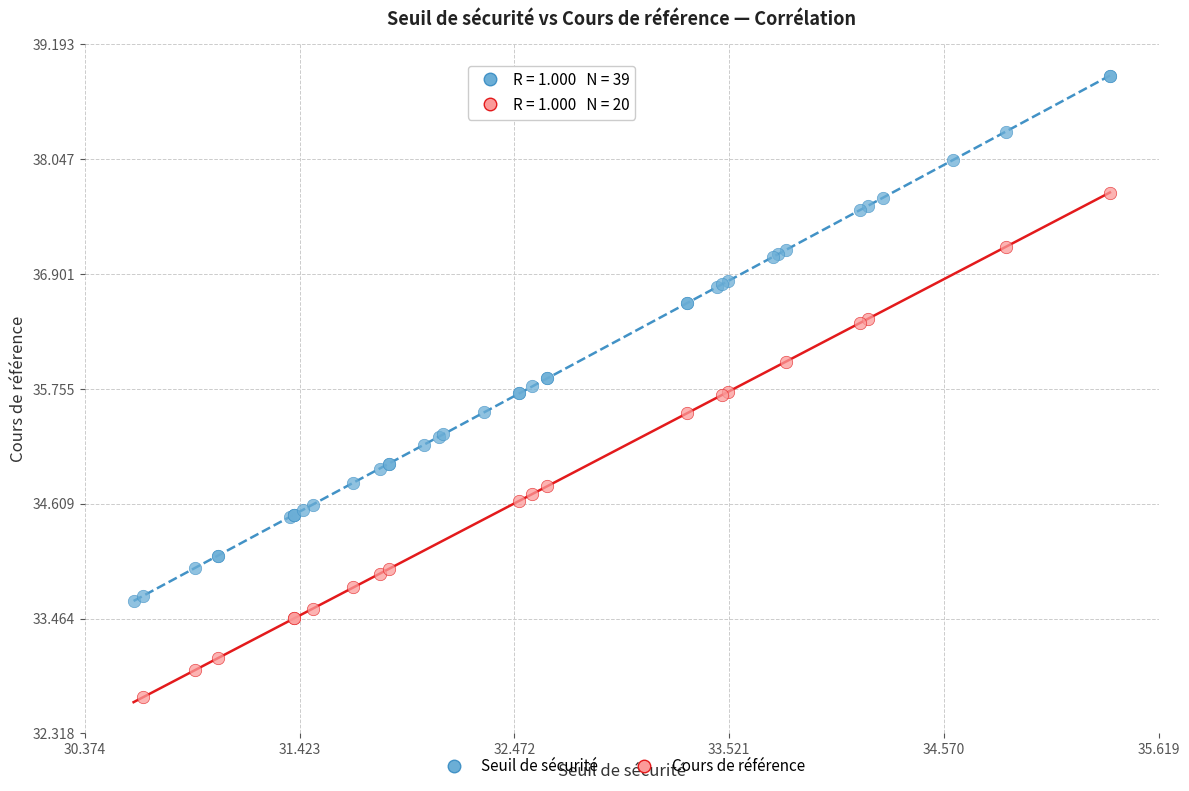

Which series reaches the maximum Y coordinate?

Seuil de sécurité